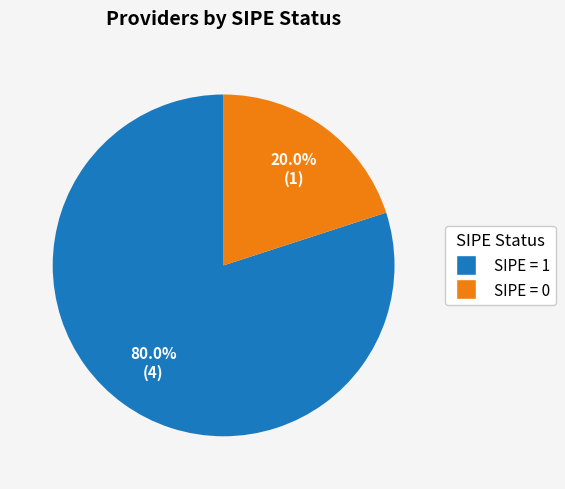

Is there a majority slice in this chart?

Yes